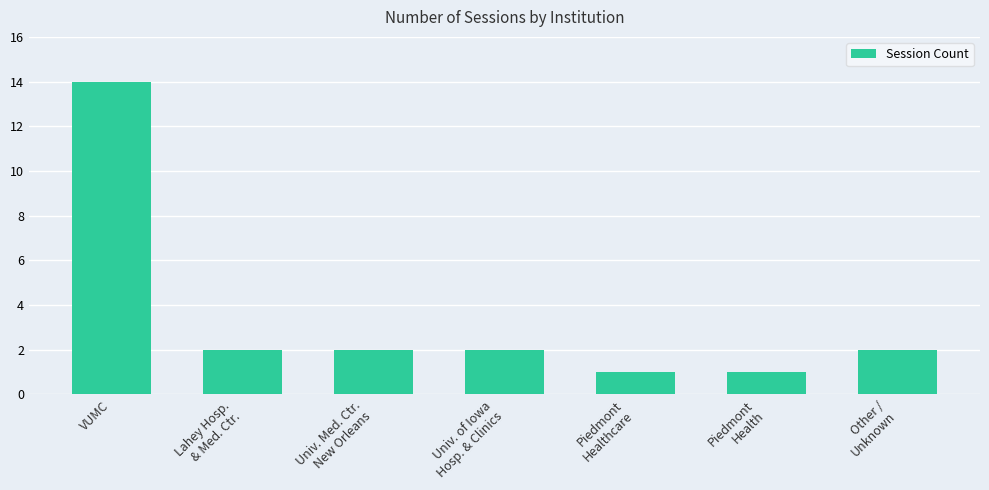

What is the value of the 5th bar from the left?

1